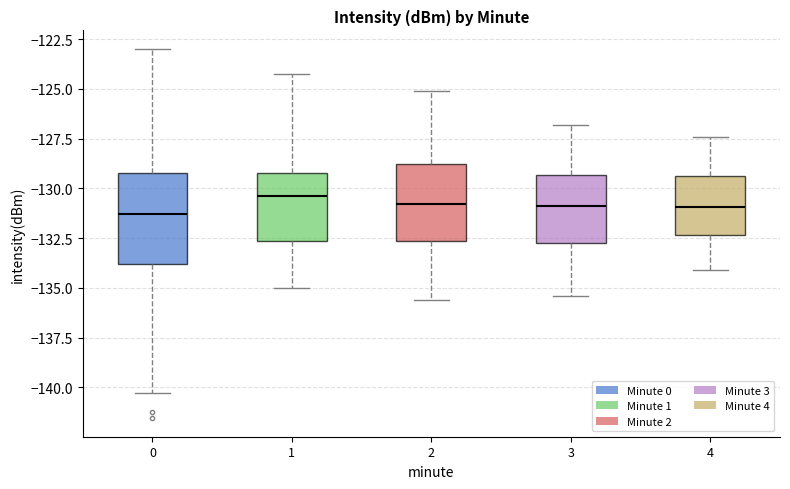

Comparing the boxes themselves (not the whiskers), which one is the tallest?

0